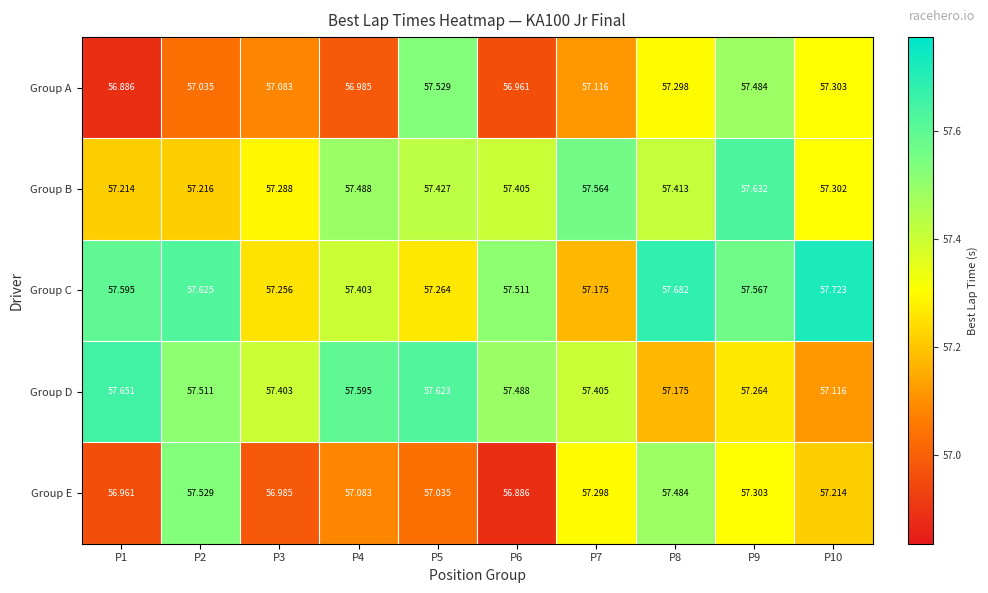

Which series has the largest total across all categories?

Group C